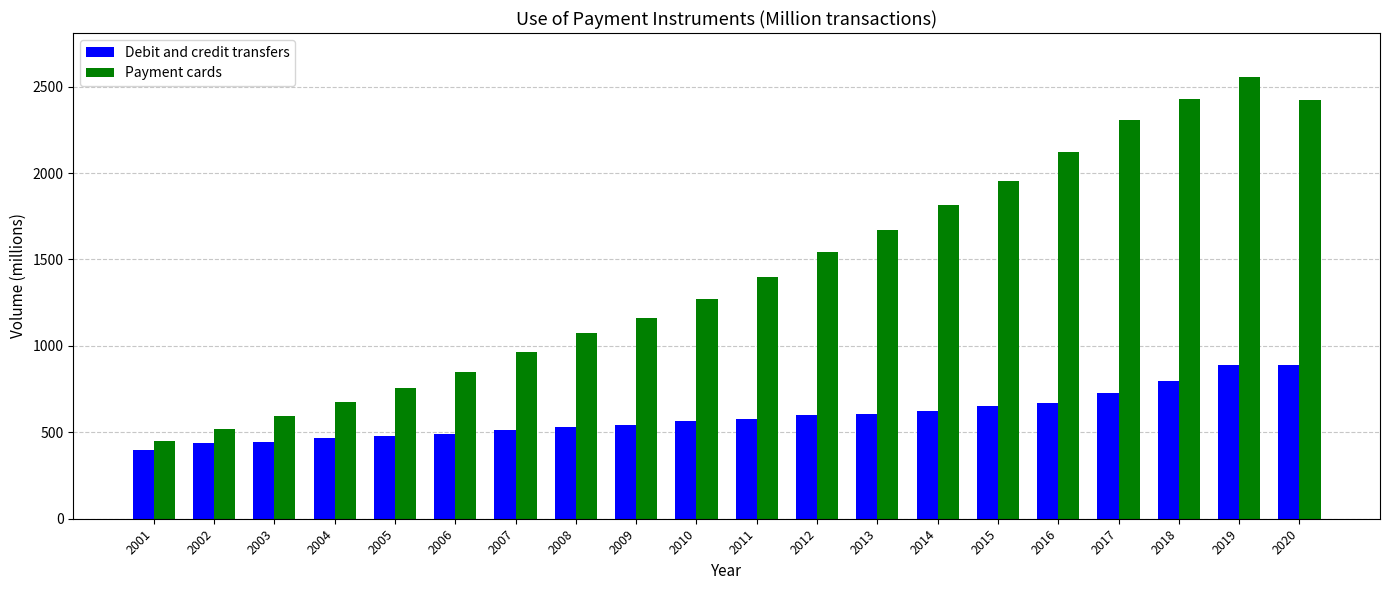

The value of Debit and credit transfers at 2019 is 891.7. True or false?

True